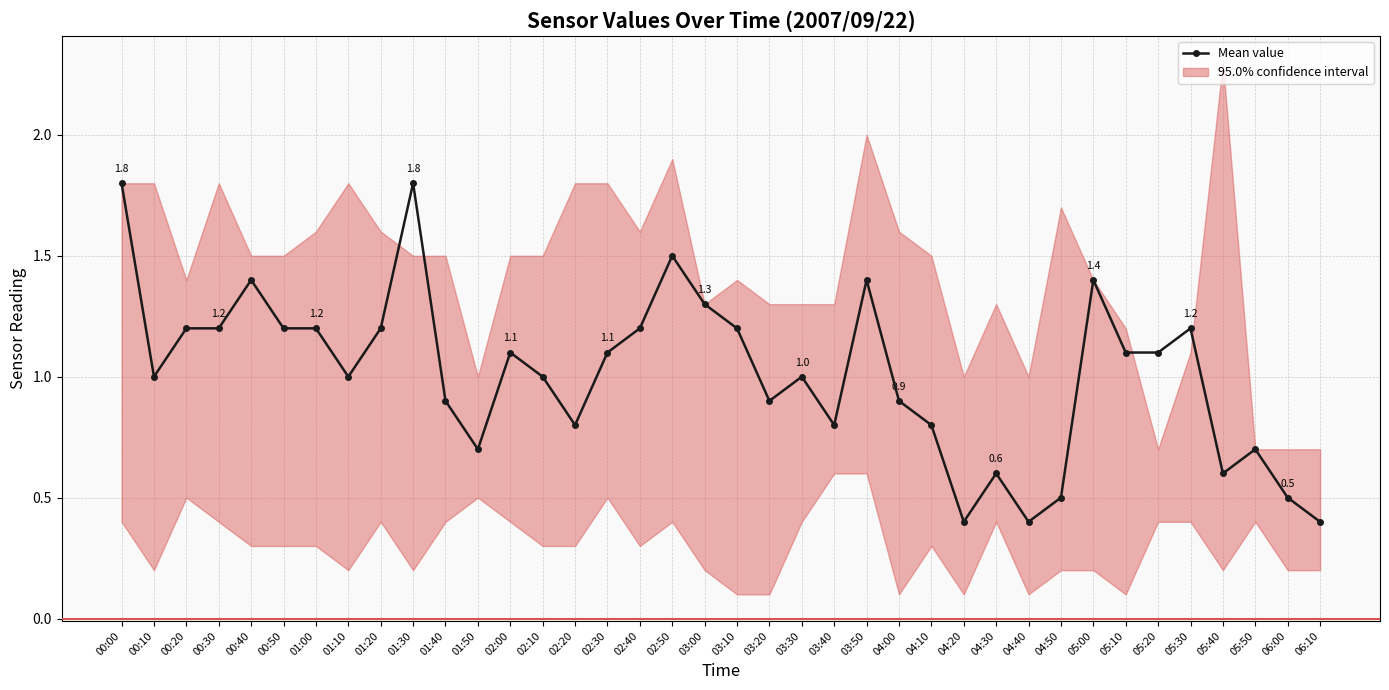

What is the value of the 38th point from the left?

0.4